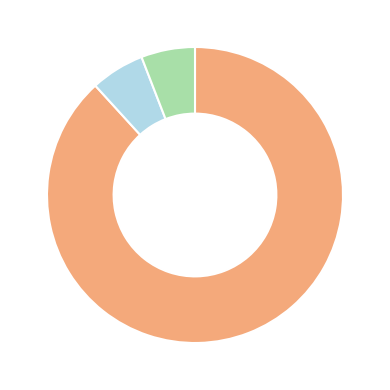

Is there a majority slice in this chart?

Yes